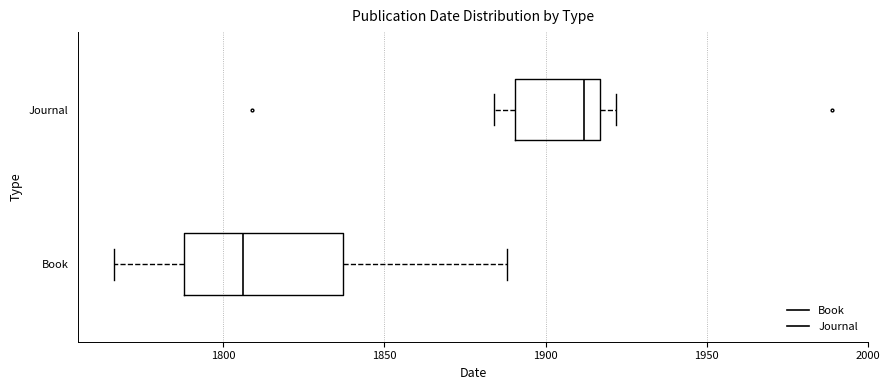

Which box's median line is the furthest to the right?

Journal